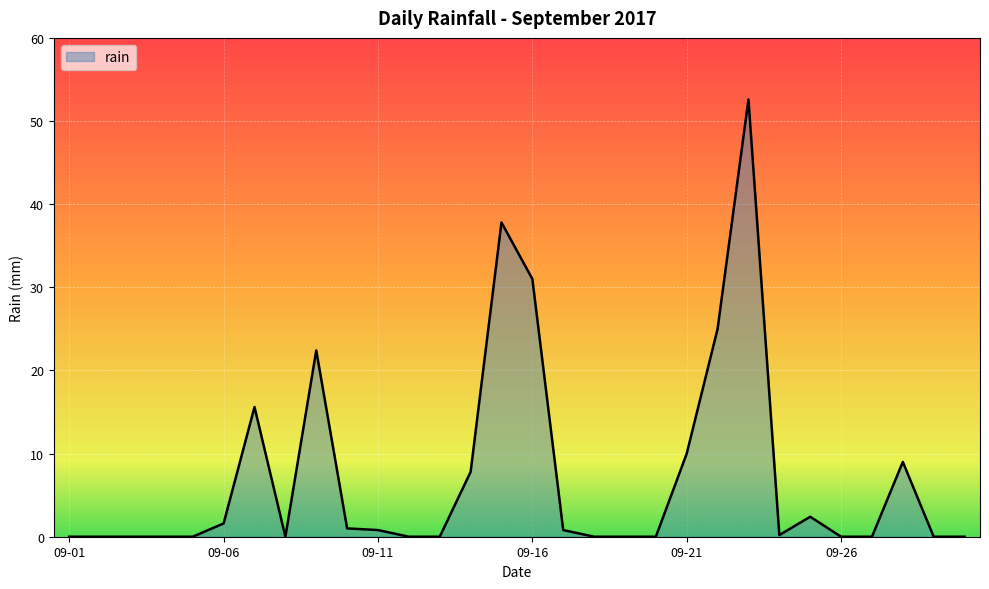

What is the greatest value displayed?

52.6